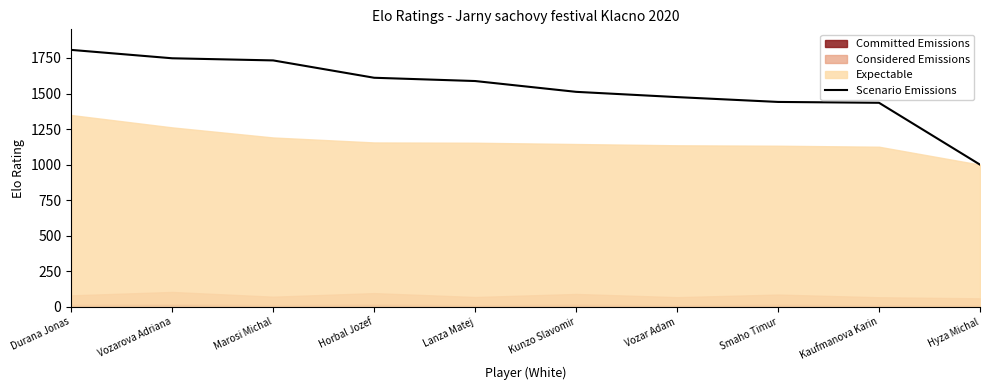

What is the label of the 5th point from the right?

Kunzo Slavomir